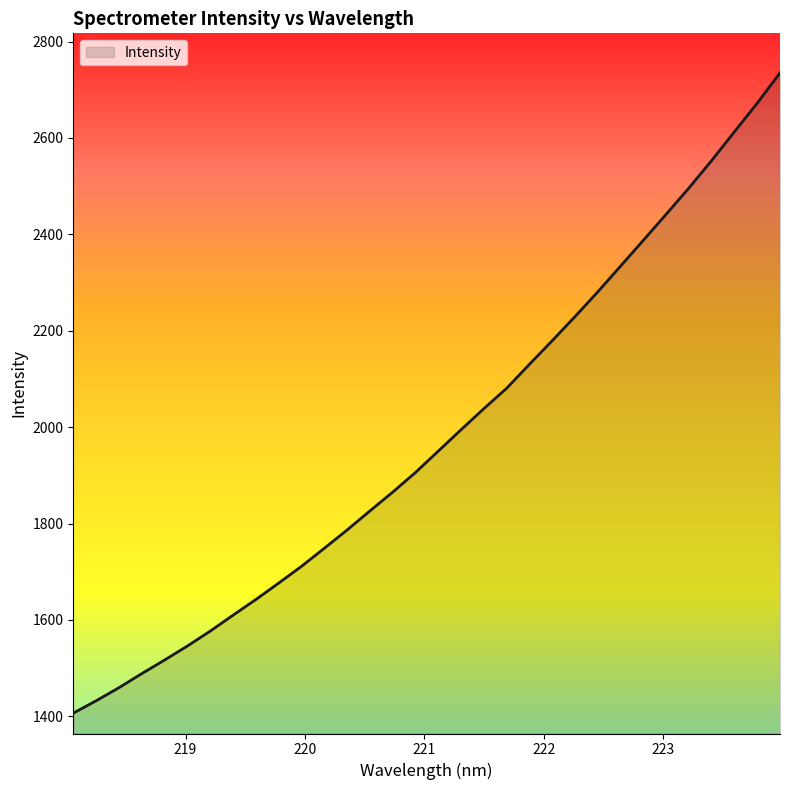

What is the minimum value shown in the chart?

1406.6